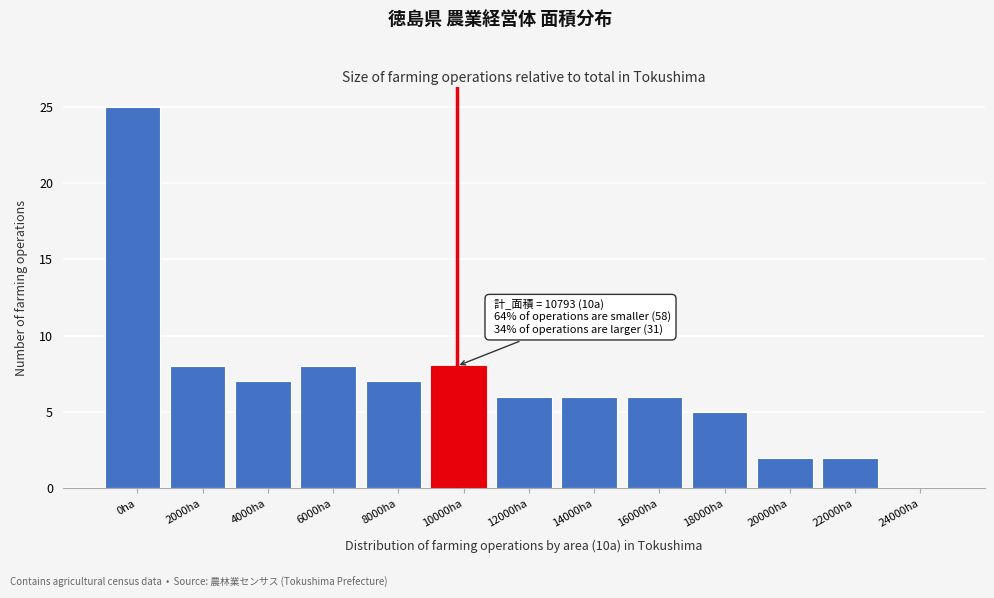

Reading left to right, transcribe all the data shown in this chart.

0ha=25	2000ha=8	4000ha=7	6000ha=8	8000ha=7	10000ha=8	12000ha=6	14000ha=6	16000ha=6	18000ha=5	20000ha=2	22000ha=2	24000ha=0